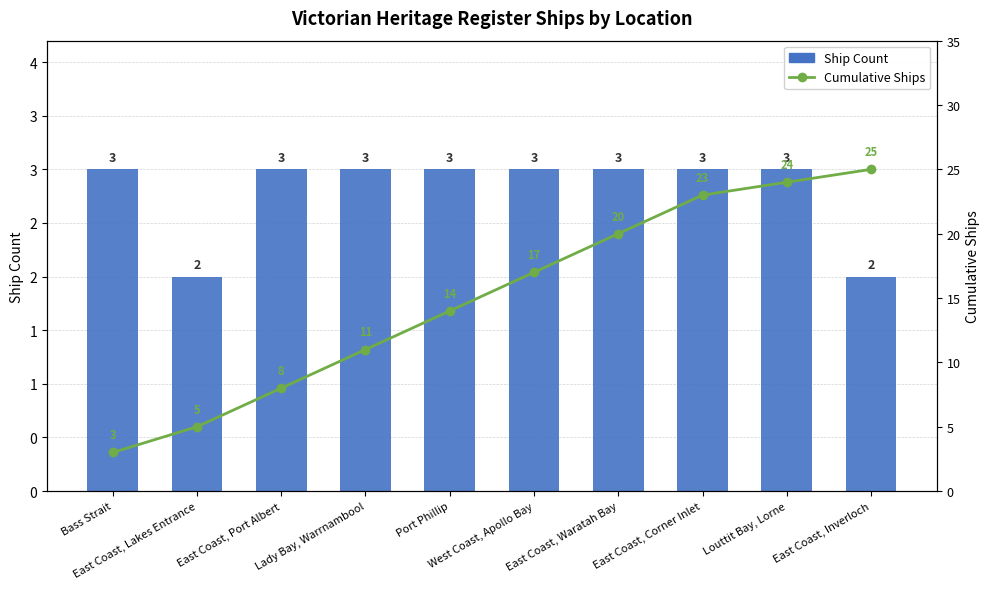

Which category has the highest value in the Ship Count series?

Bass Strait